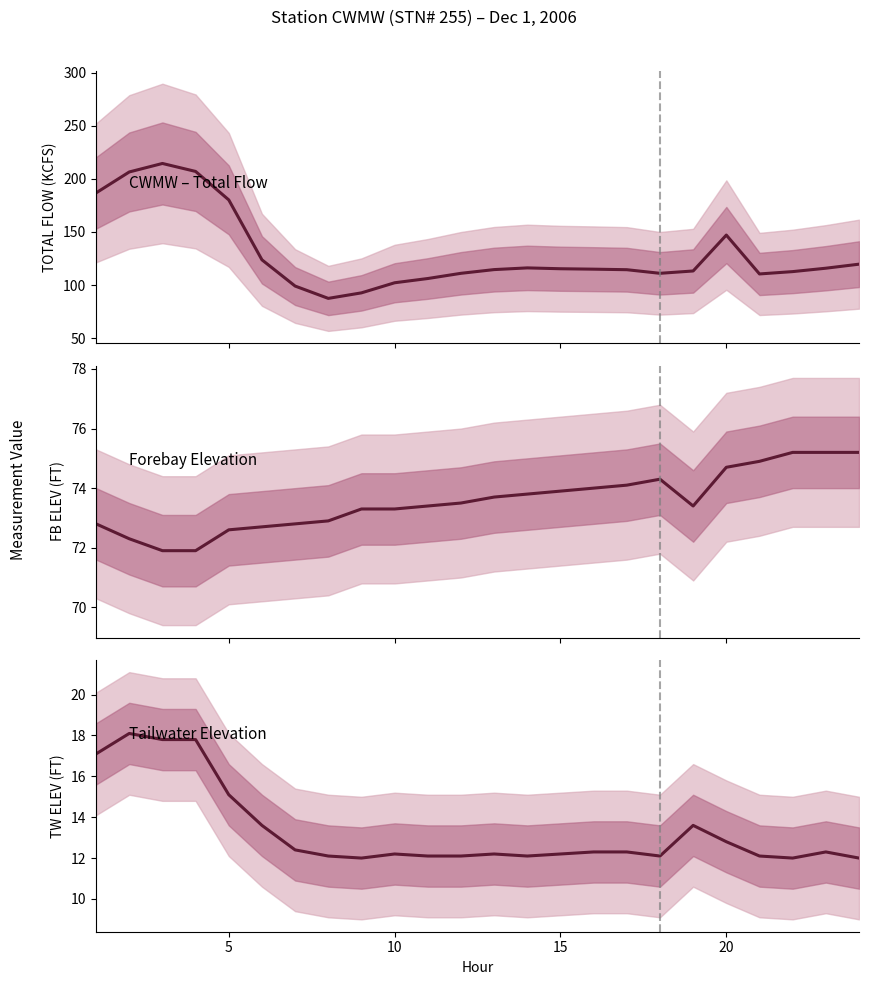

True or false: FB ELEV has more than 2 interior local peaks.

False